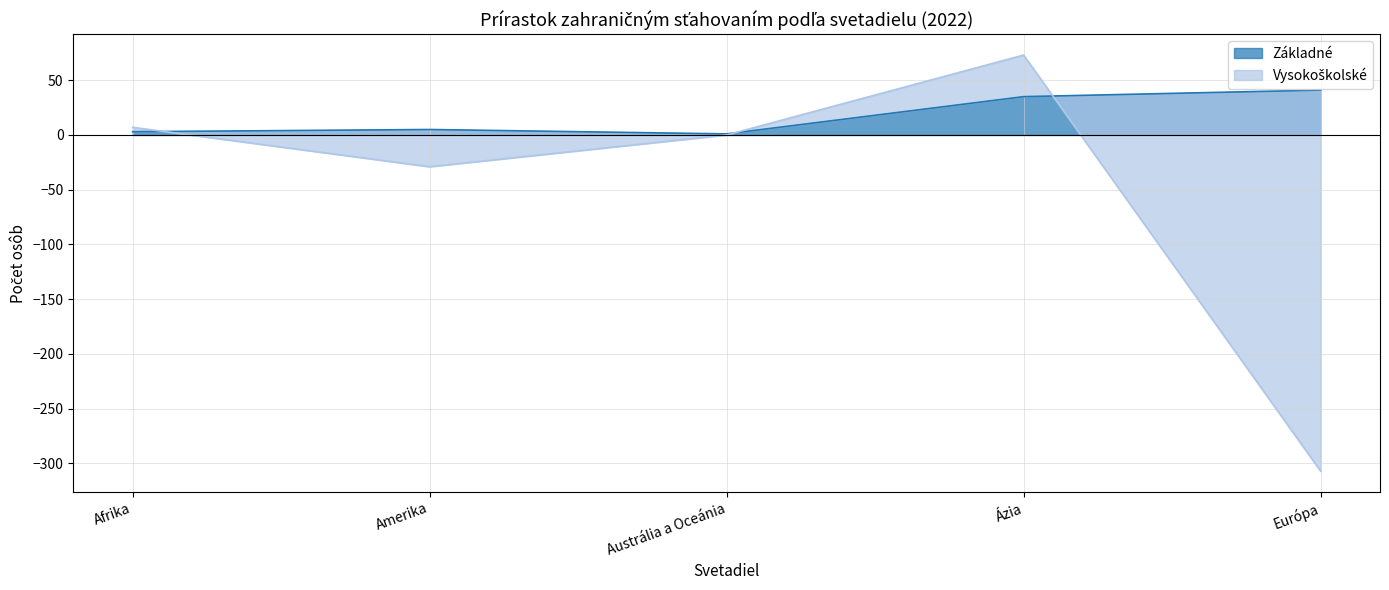

Rank the series by their average value, from highest to lowest.

Základné, Vysokoškolské